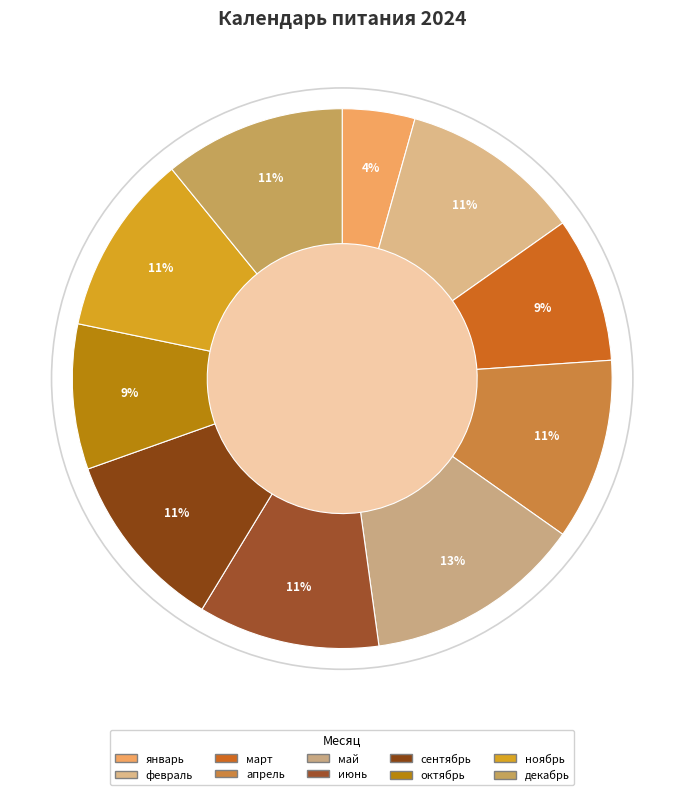

How many slices are in this pie chart?

10